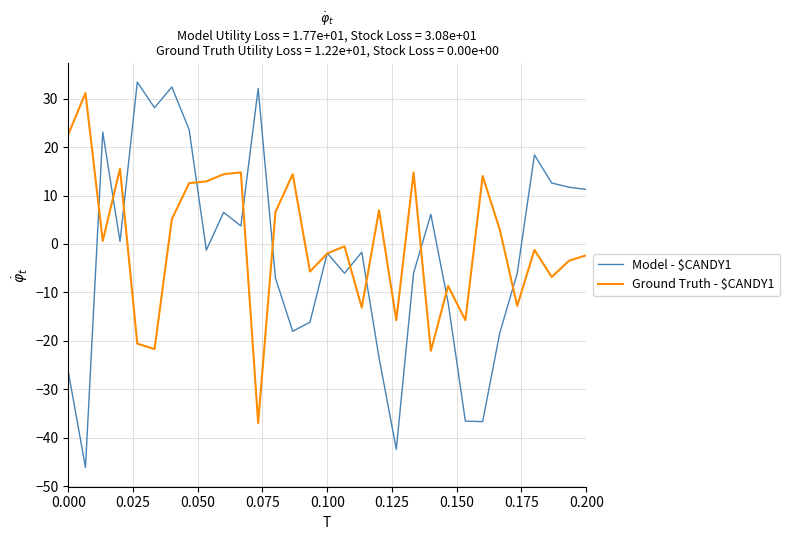

What is the difference between the maximum and minimum values in the Model - $CANDY1 series?

79.5